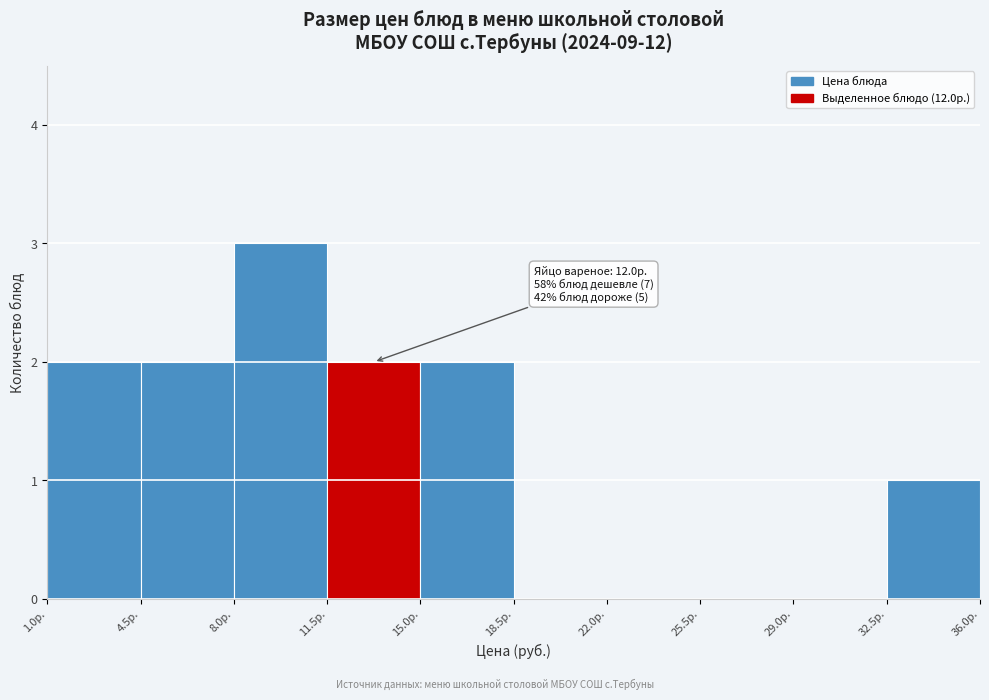

Over which range of the x-axis is the bar tallest?

8.0 to 11.5